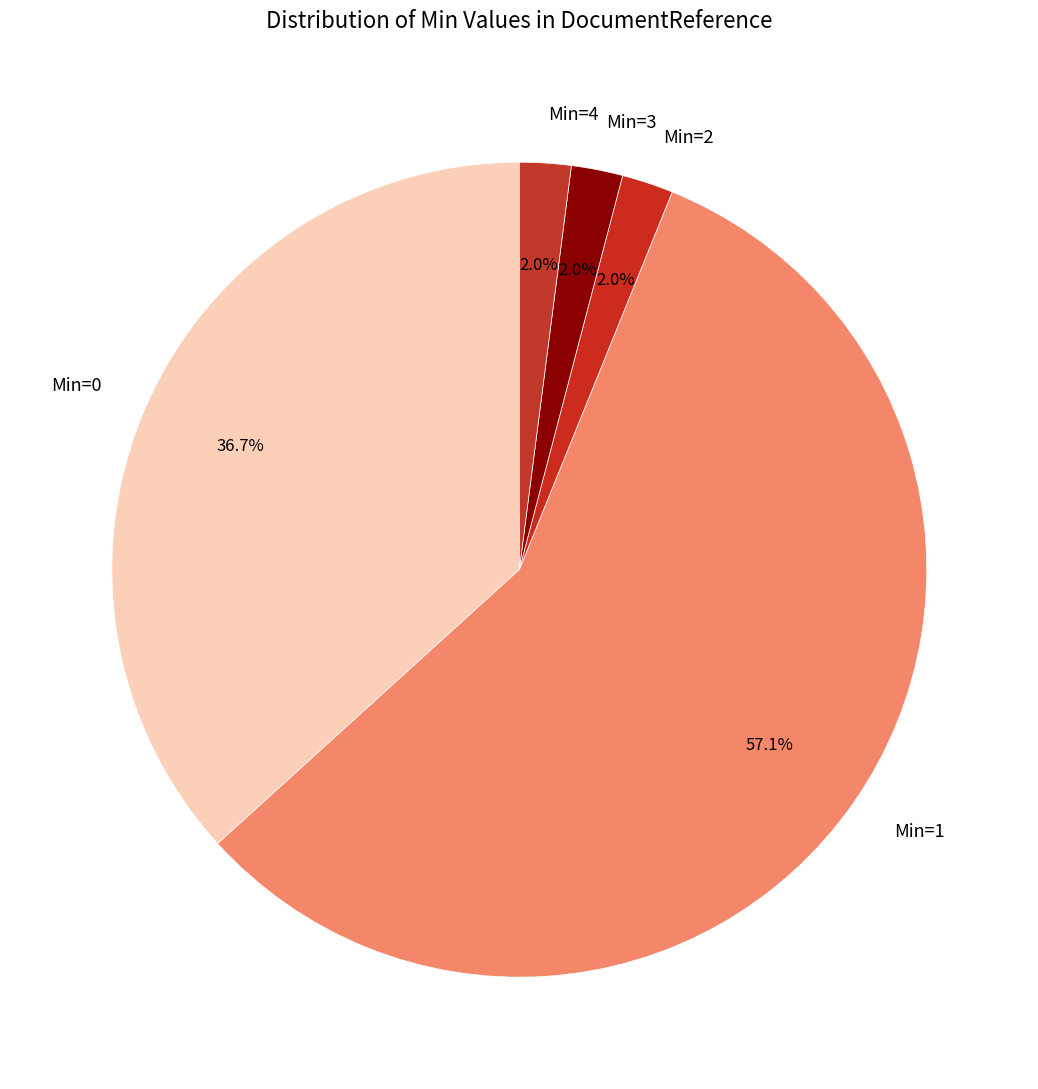

How many segments does this pie chart have?

5